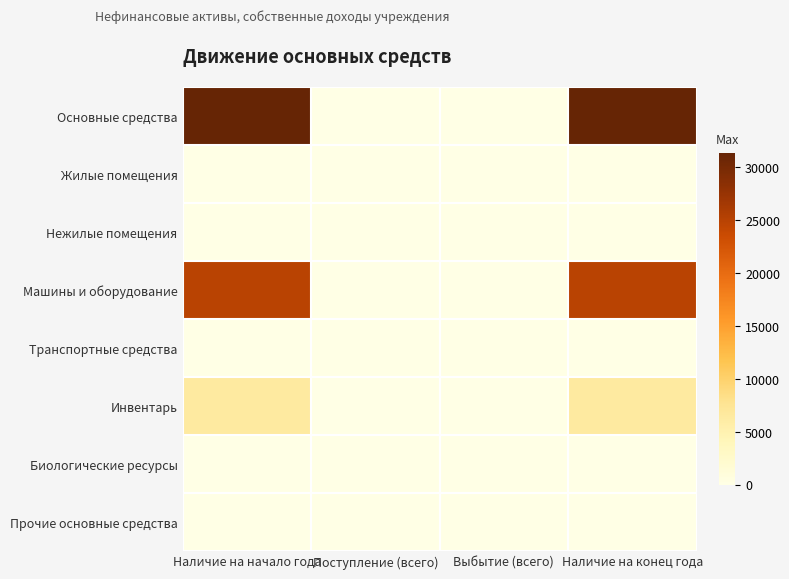

Which series has the largest range (max minus min)?

Основные средства